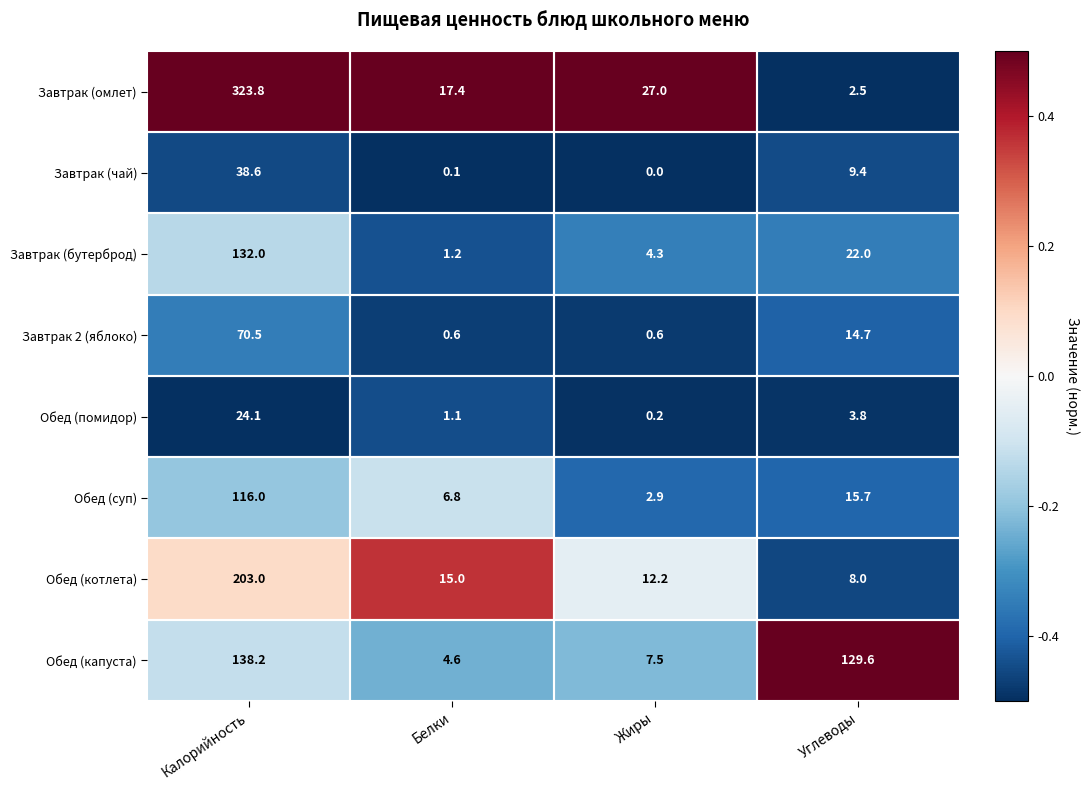

The value of Завтрак (бутерброд) at Калорийность is 50.2. True or false?

False